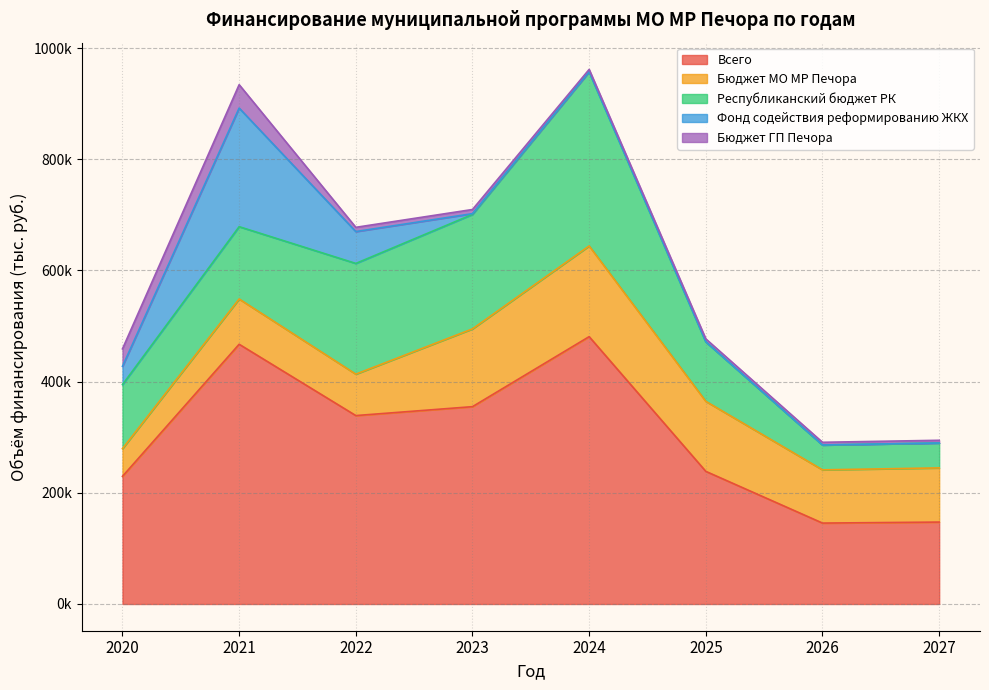

Where is the first local maximum for Бюджет ГП Печора?

2021